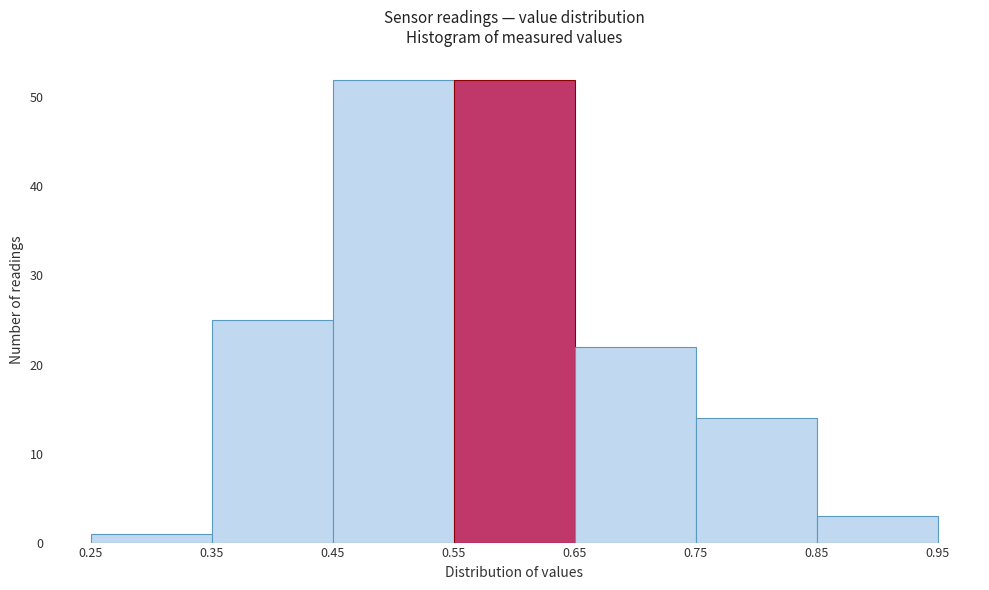

What is the height of the bar covering 0.75 to 0.85 on the x-axis? The values are not printed on the chart, so give them approximately, as read against the axis.

14